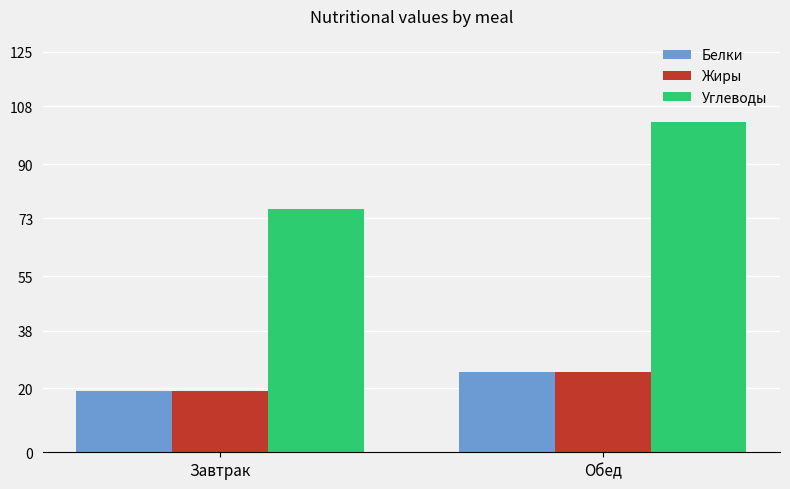

The Углеводы series shows 76 at Завтрак. True or false?

True